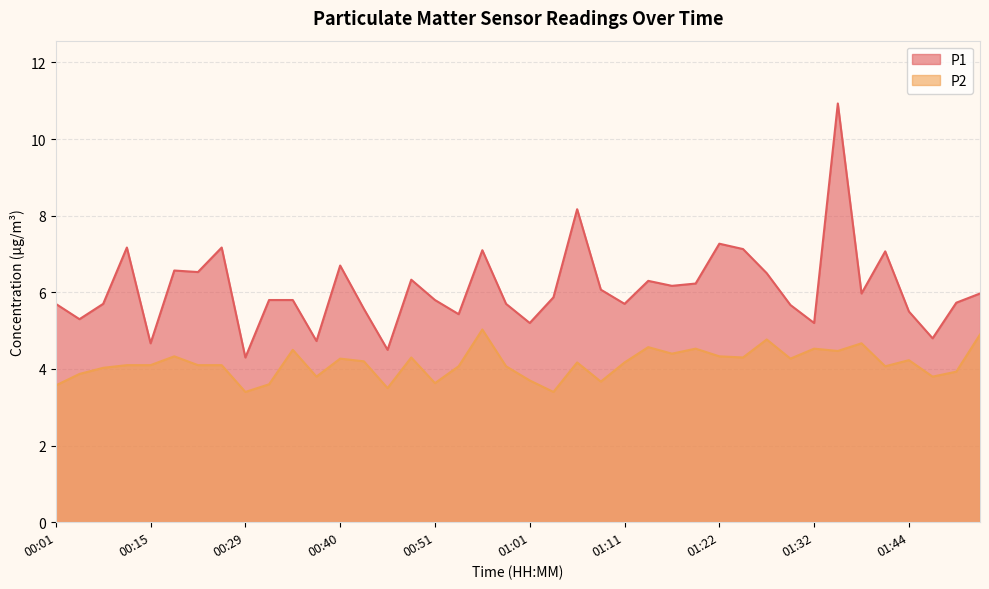

What is the difference between the maximum and second lowest values in the P1 series?

6.4